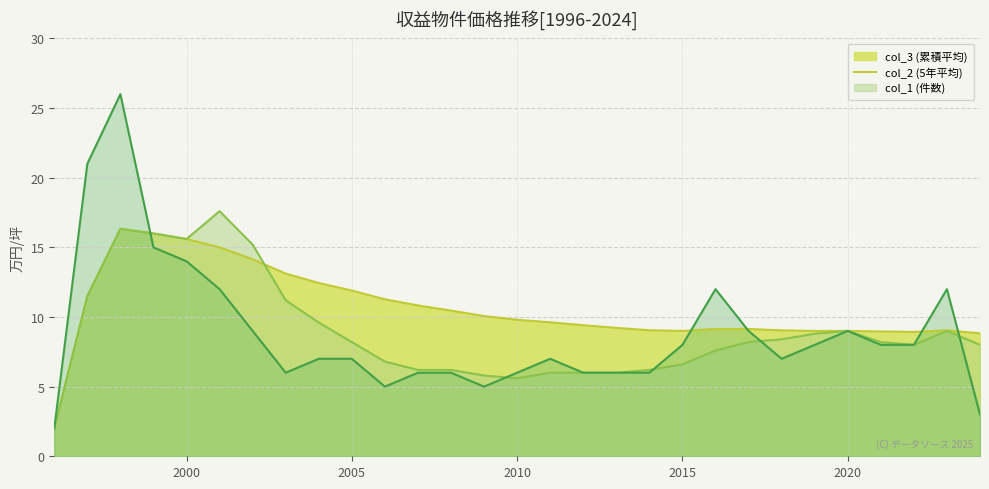

What is the total value across all series at 2019?

25.8